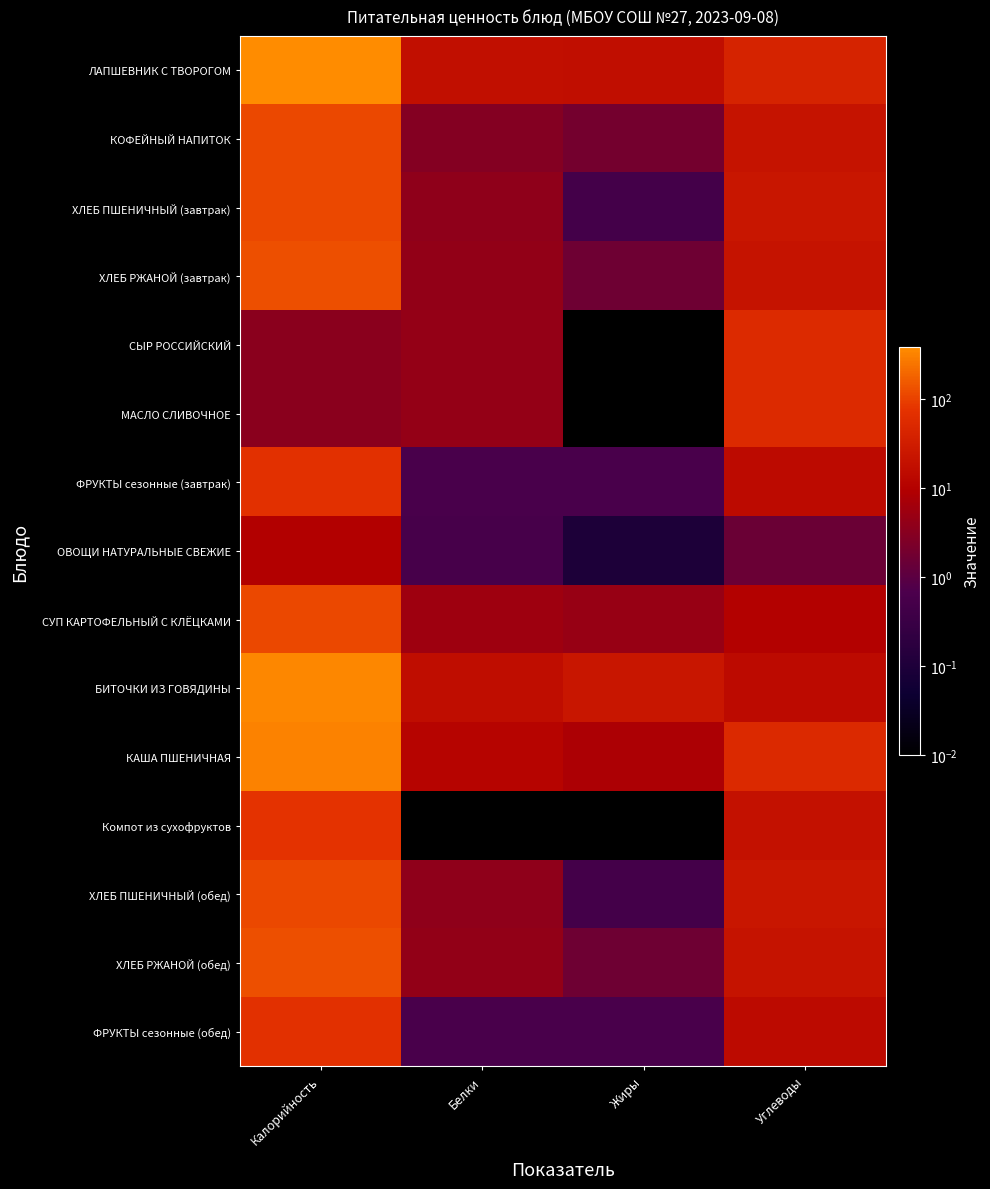

At how many categories does at least one series exceed 320?

1